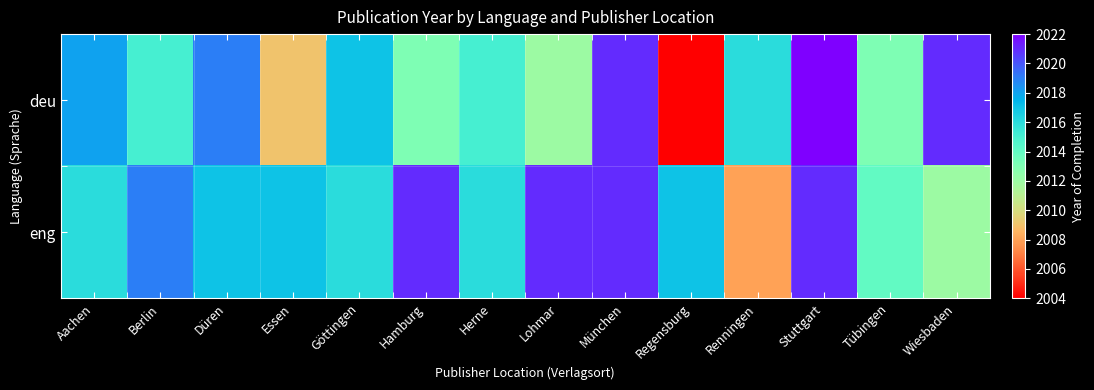

Which series has the largest range (max minus min)?

deu